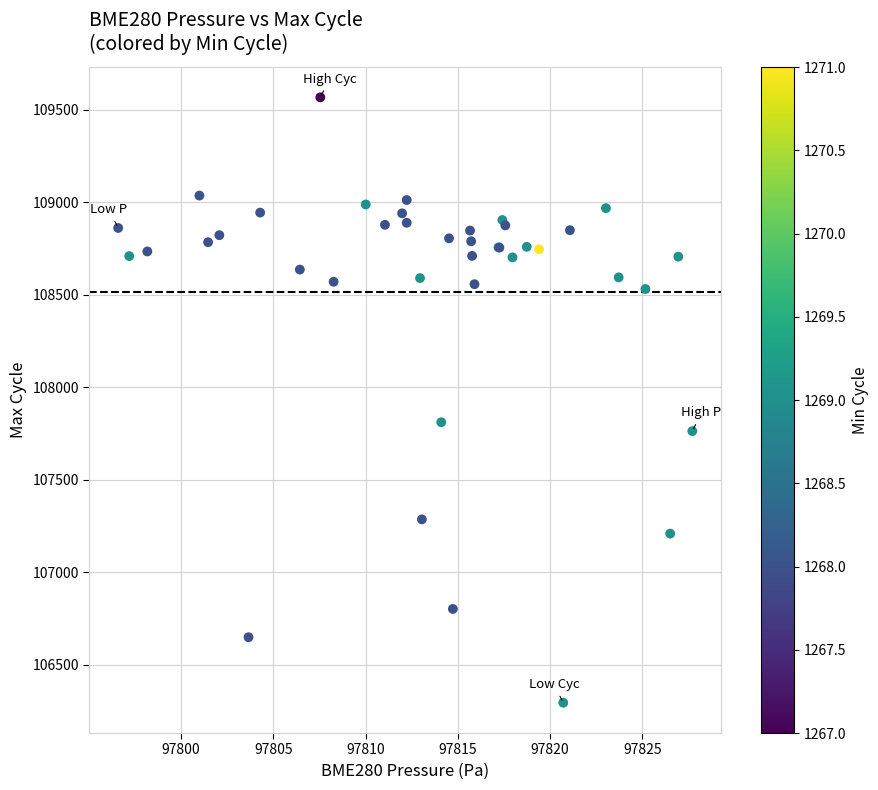

What Y value in the scatter plot is closest to 107930?

107810